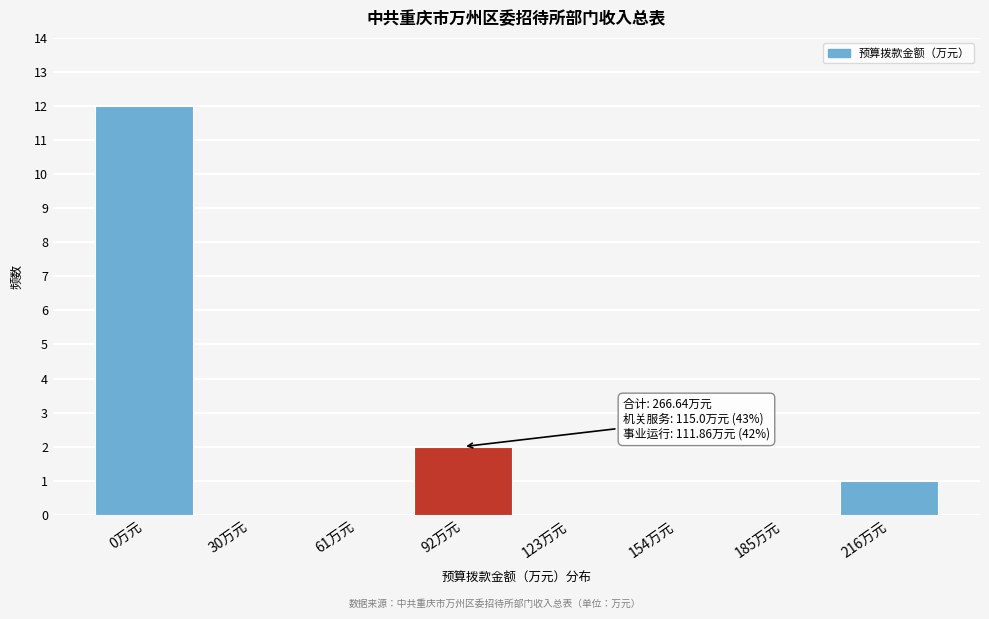

Reading left to right, what are all the values shown in this chart?

0万元=12	30万元=0	61万元=0	92万元=2	123万元=0	154万元=0	185万元=0	216万元=1